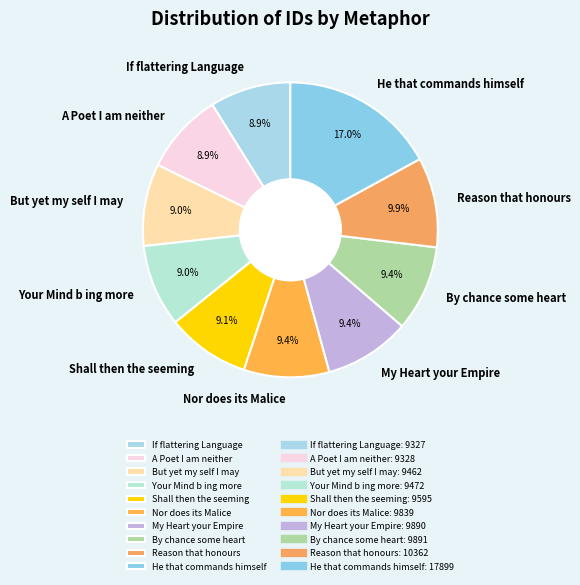

What portion of the pie excludes He that commands himself?

83.0%